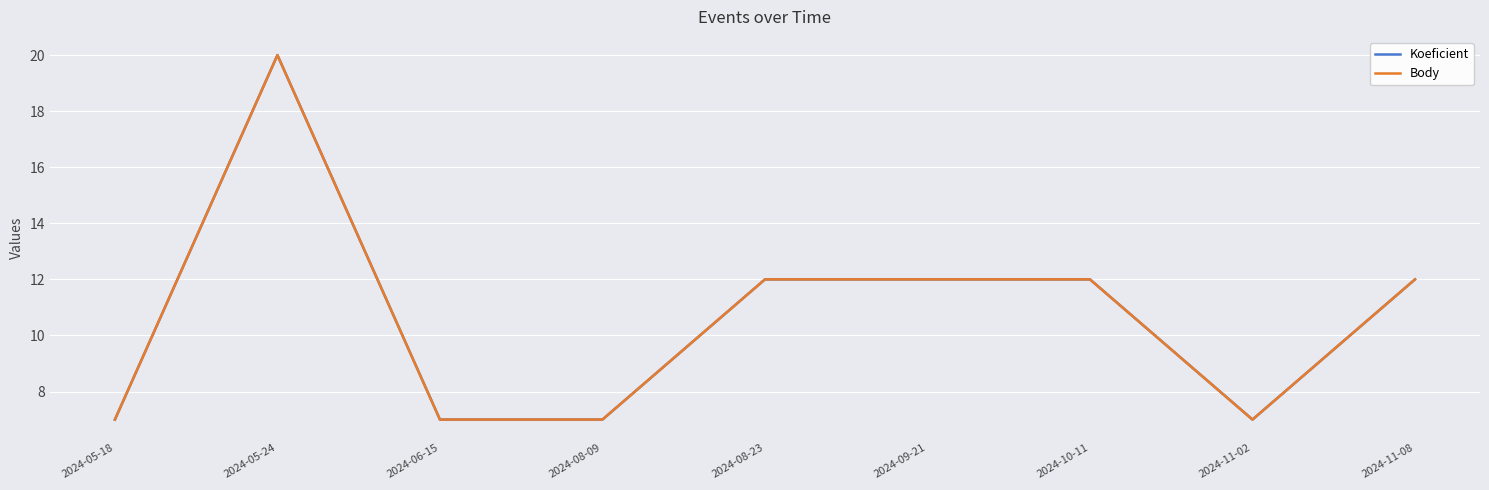

Does the chart have visible grid lines?

Yes